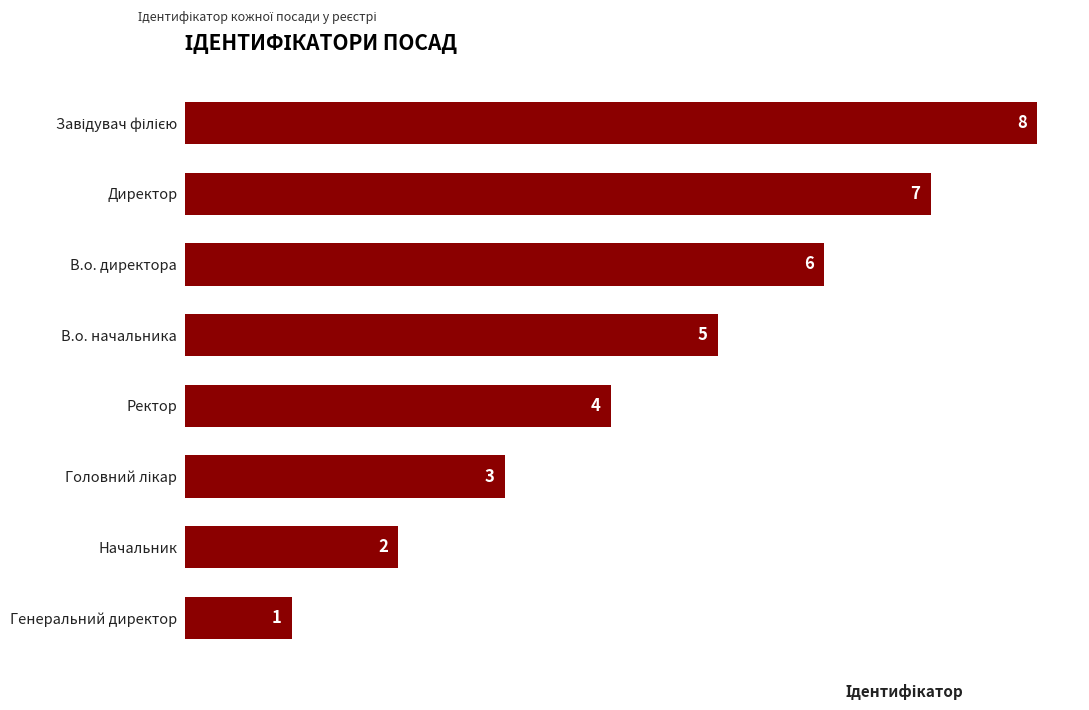

How many data points are less than 5?

4